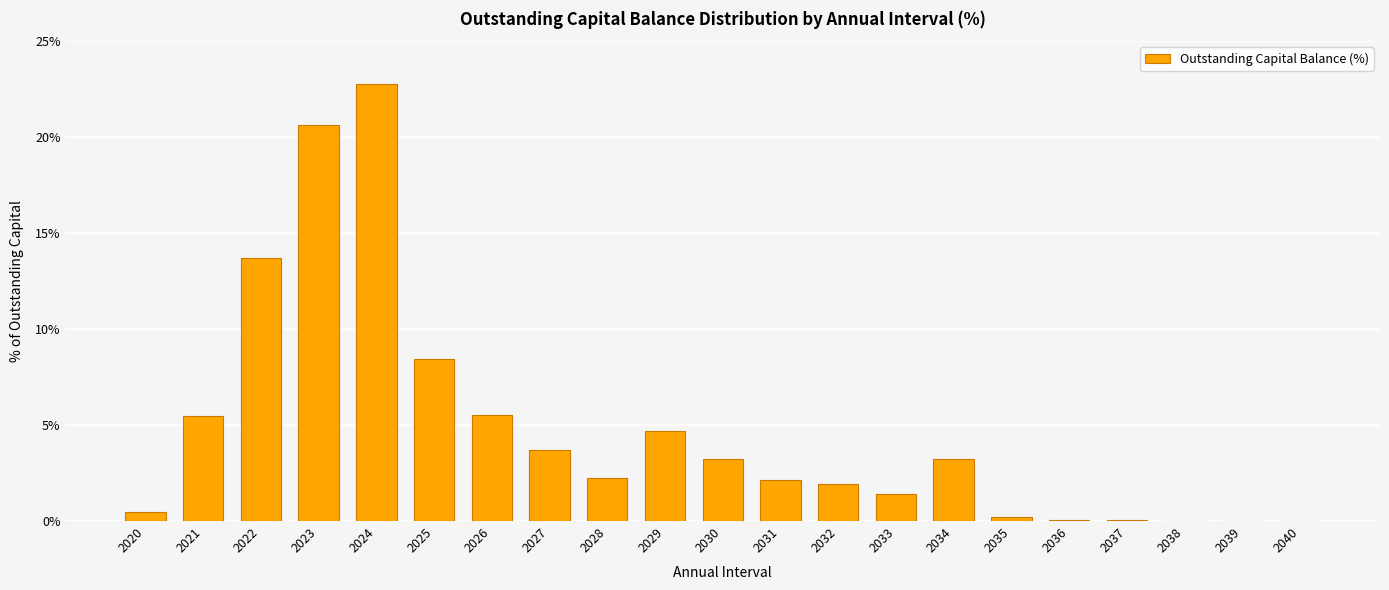

The chart shows a value of 1.4 at 2033. True or false?

True